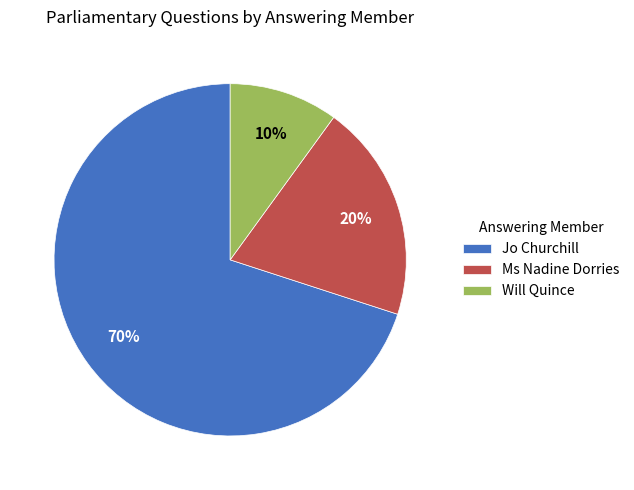

Count the number of slices in the pie.

3